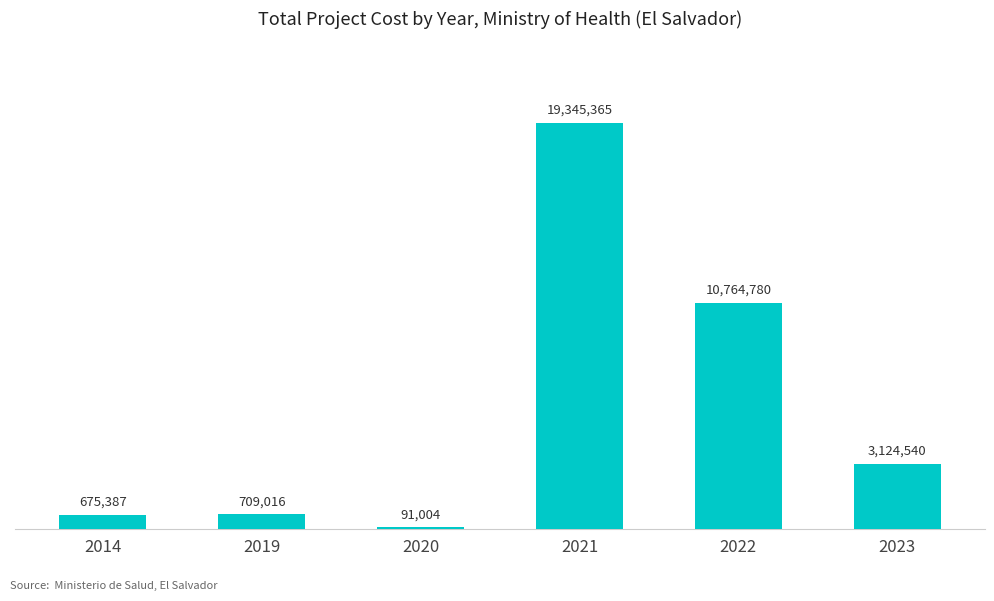

Which category has the lowest value across all series?

2020